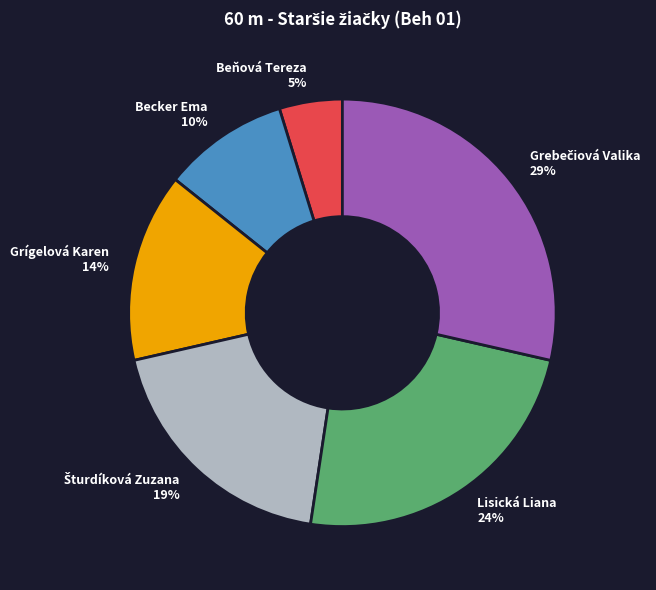

The Lisická Liana slice represents 24% of the pie. True or false?

True